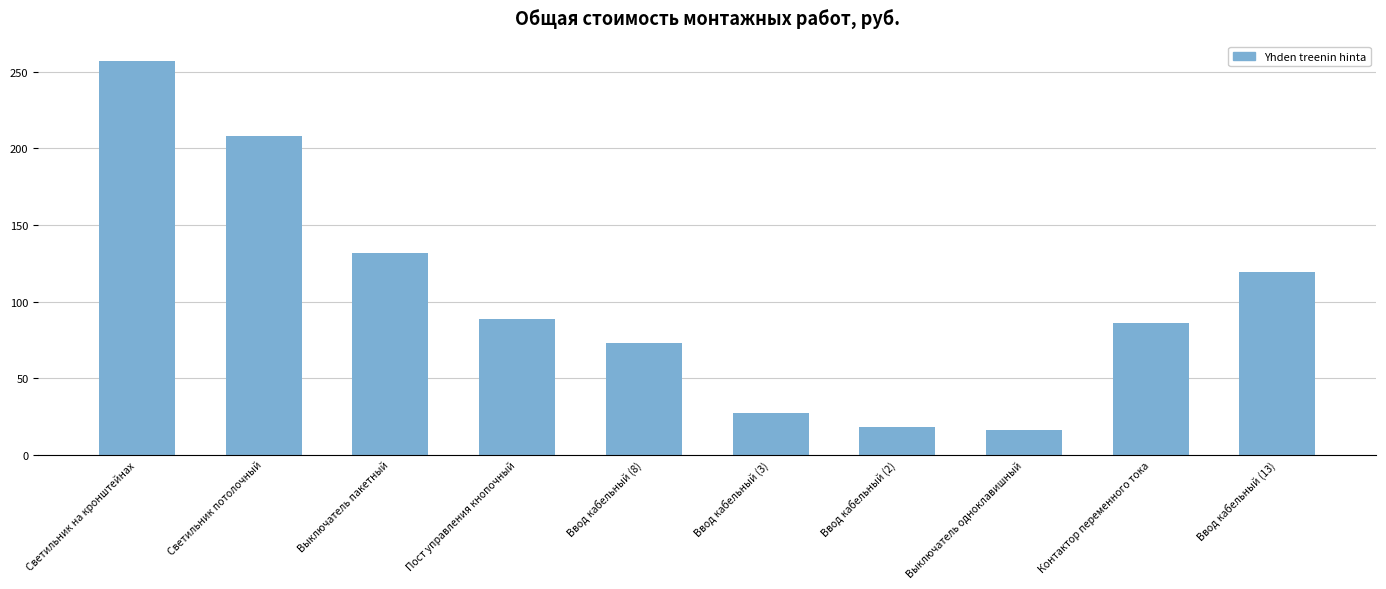

At which label is the value closest to 136?

Выключатель пакетный